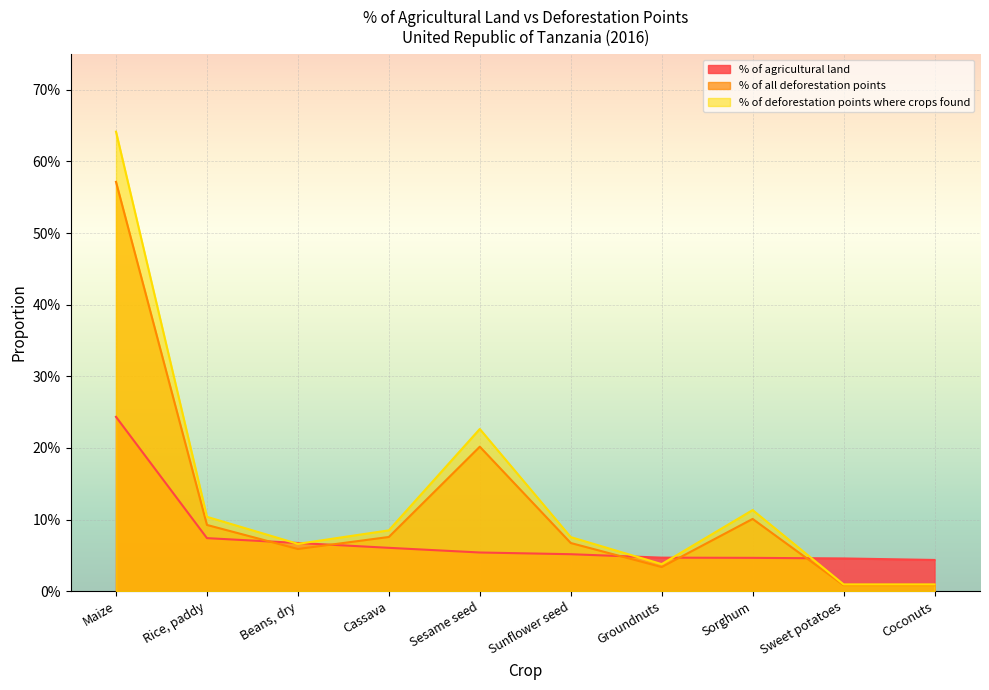

What are all the series names shown in the legend?

% of agricultural land, % of all deforestation points, % of deforestation points where crops found